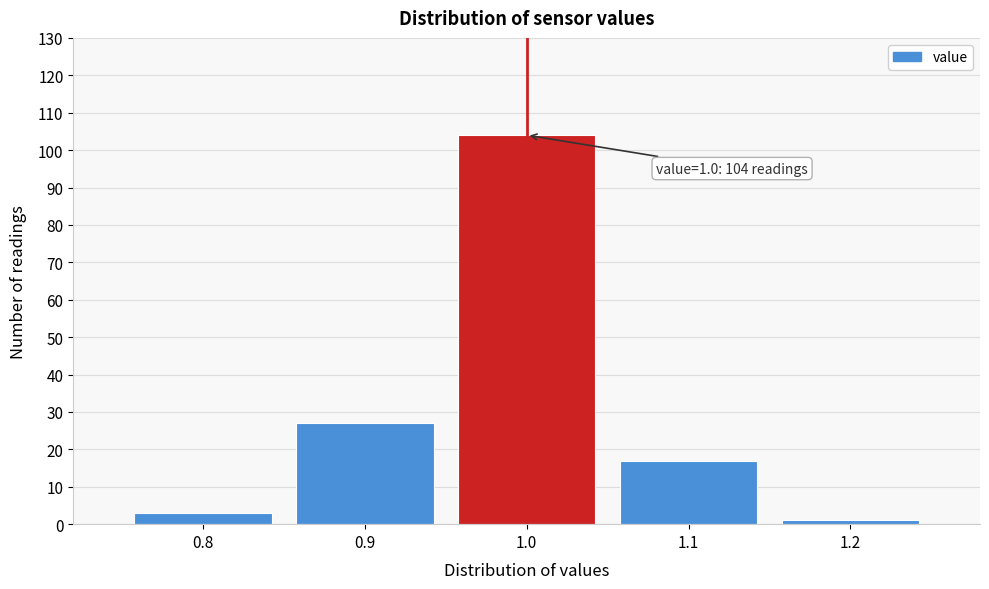

Which range on the x-axis has the tallest bar?

0.95 to 1.05